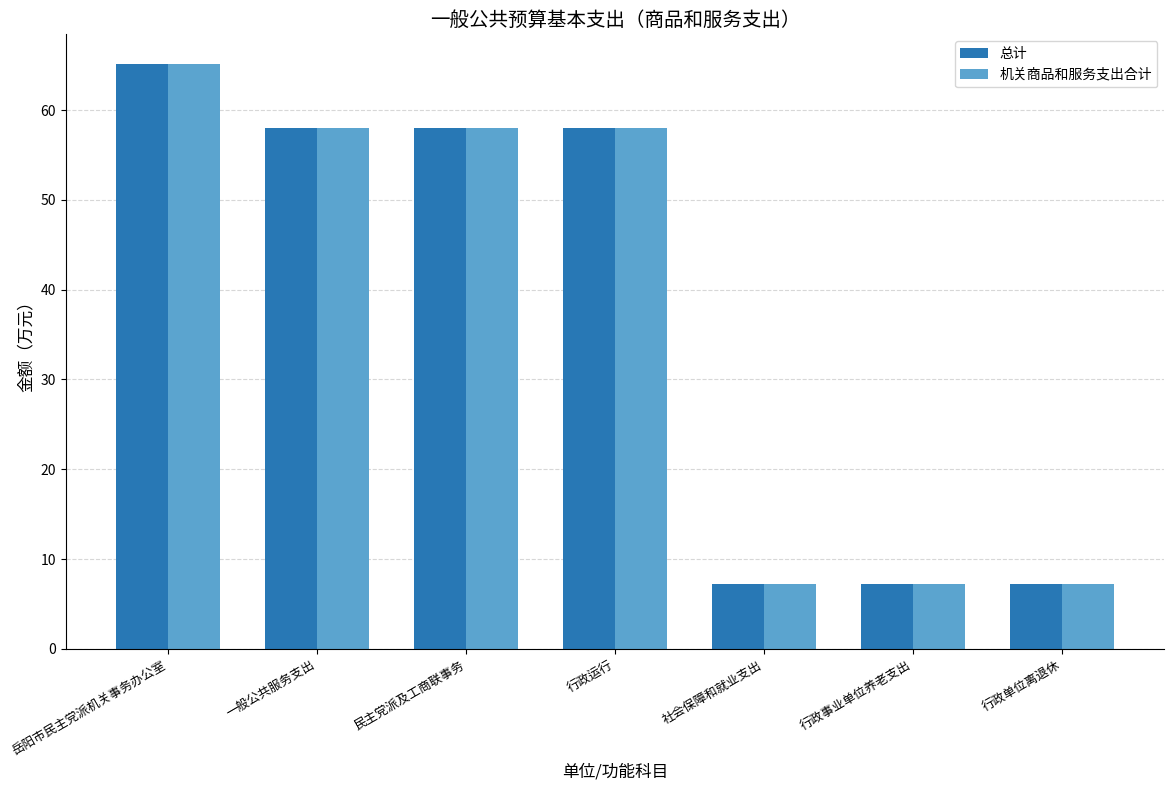

Reading left to right, list all the values displayed in this chart.

总计: 65.2	58.0	58.0	58.0	7.2	7.2	7.2
机关商品和服务支出合计: 65.2	58.0	58.0	58.0	7.2	7.2	7.2